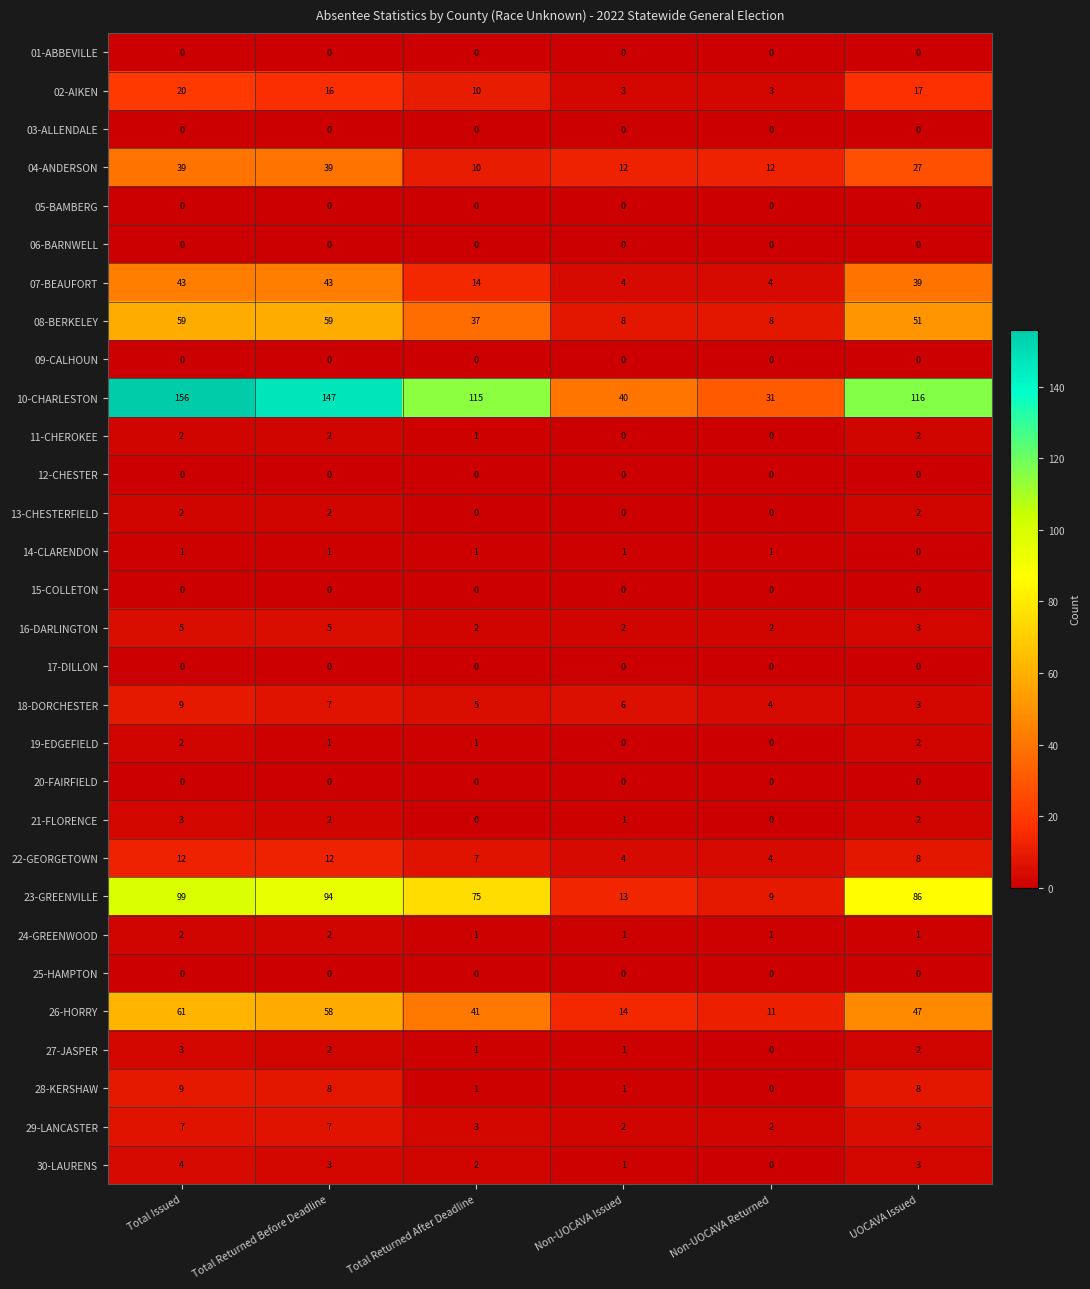

True or false: 28-KERSHAW has a value of 3 at Total Returned Before Deadline.

False